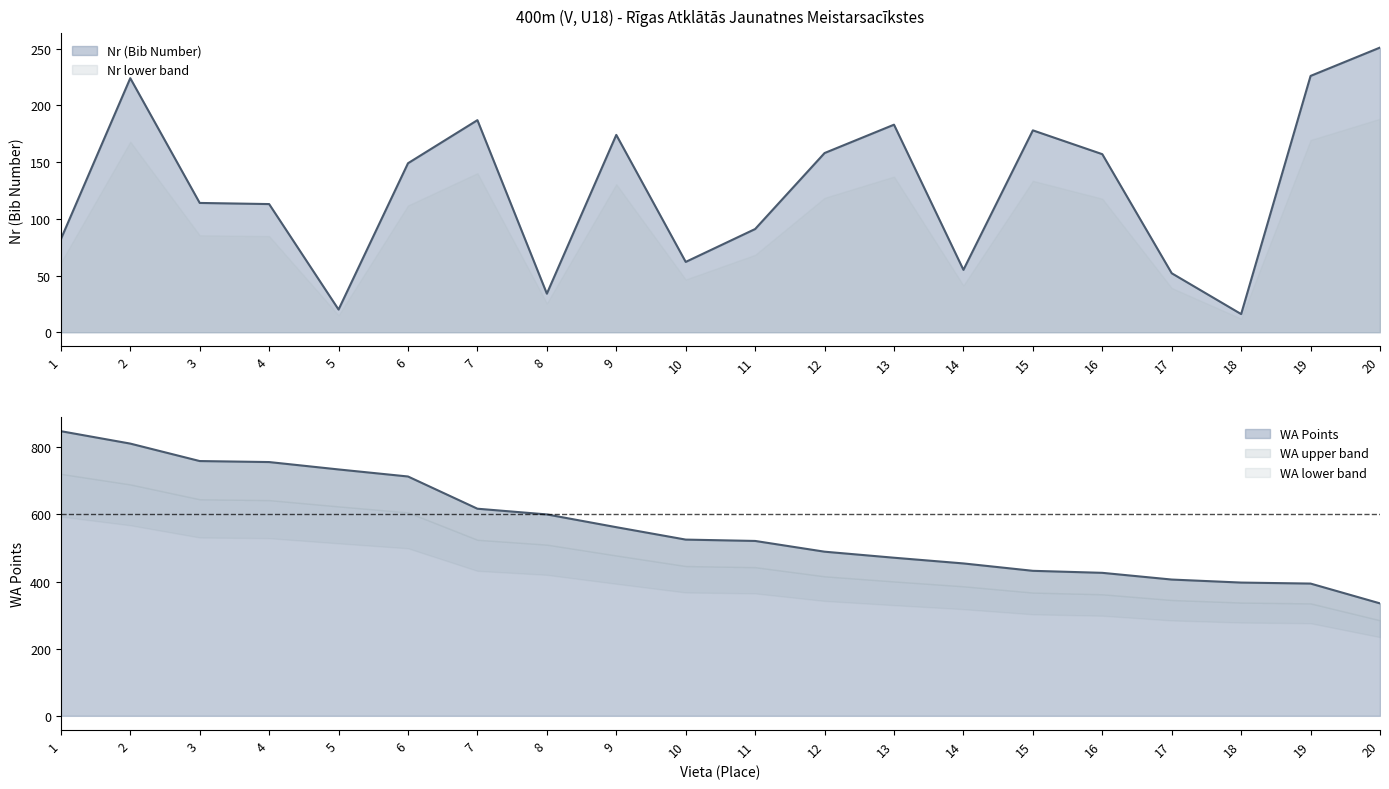

The WA Points series shows 600 at 8. True or false?

True